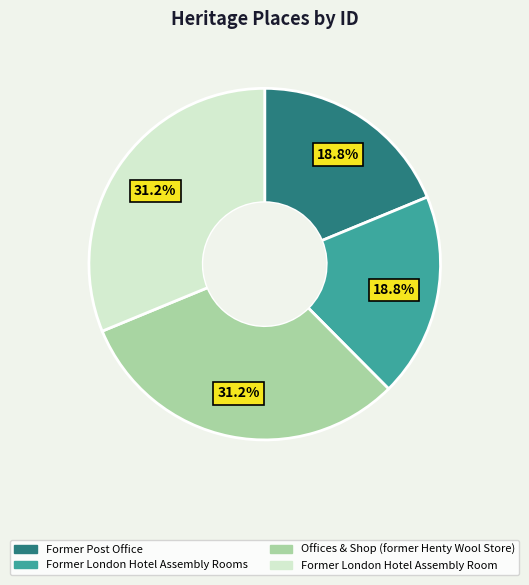

Is it true that Former Post Office is 30% of the pie?

False